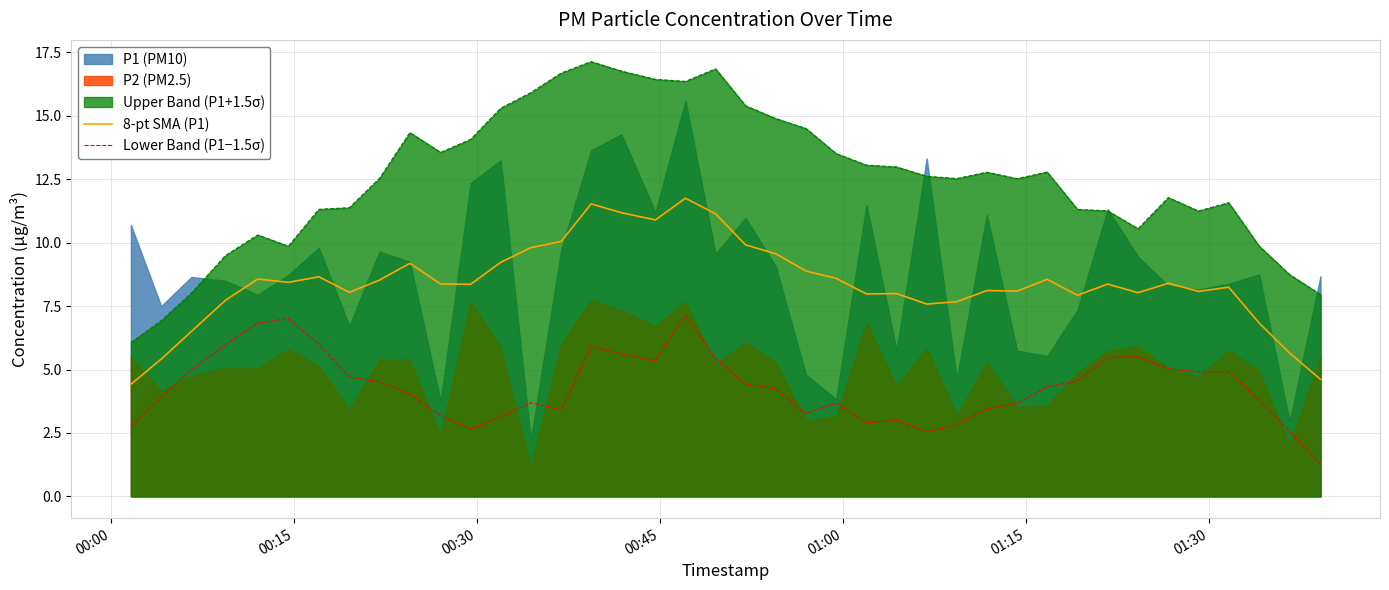

True or false: Lower Band (P1−1.5σ) and 8-pt SMA (P1) cross at least once.

False